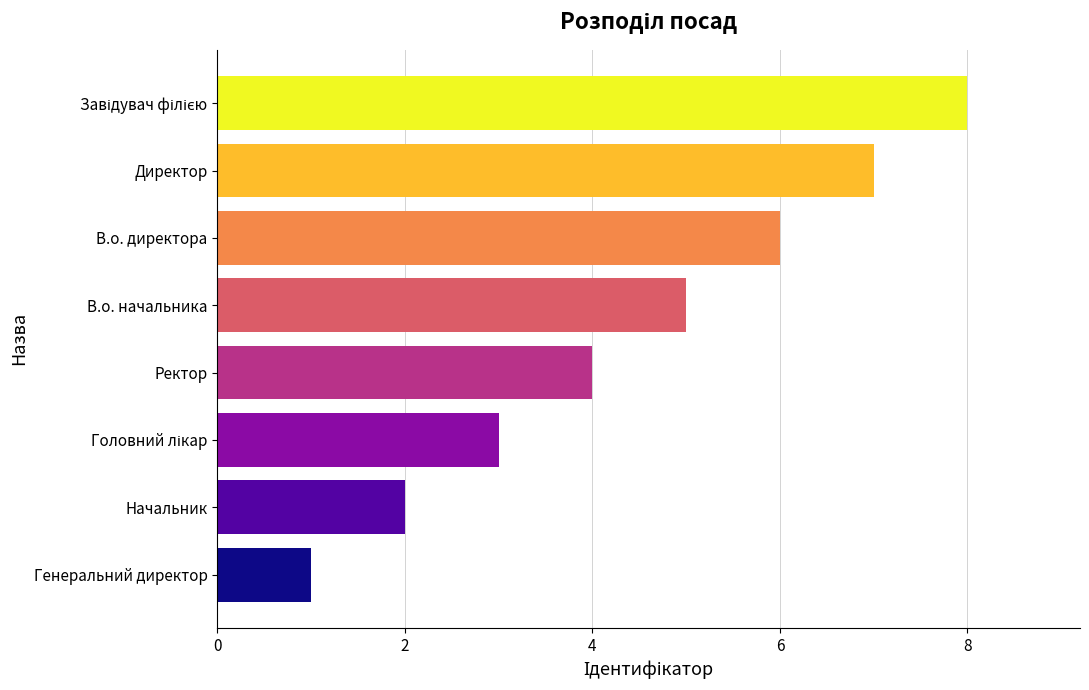

Reading top to bottom, list all the values displayed in this chart.

8	7	6	5	4	3	2	1